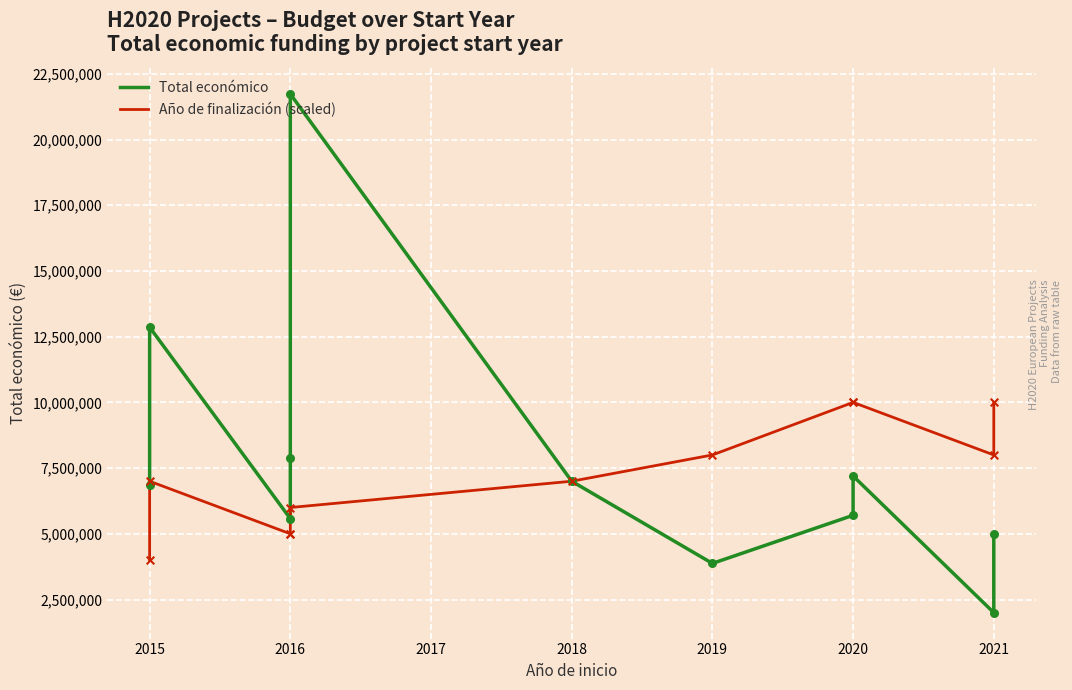

Which series has the largest total across all categories?

Total económico